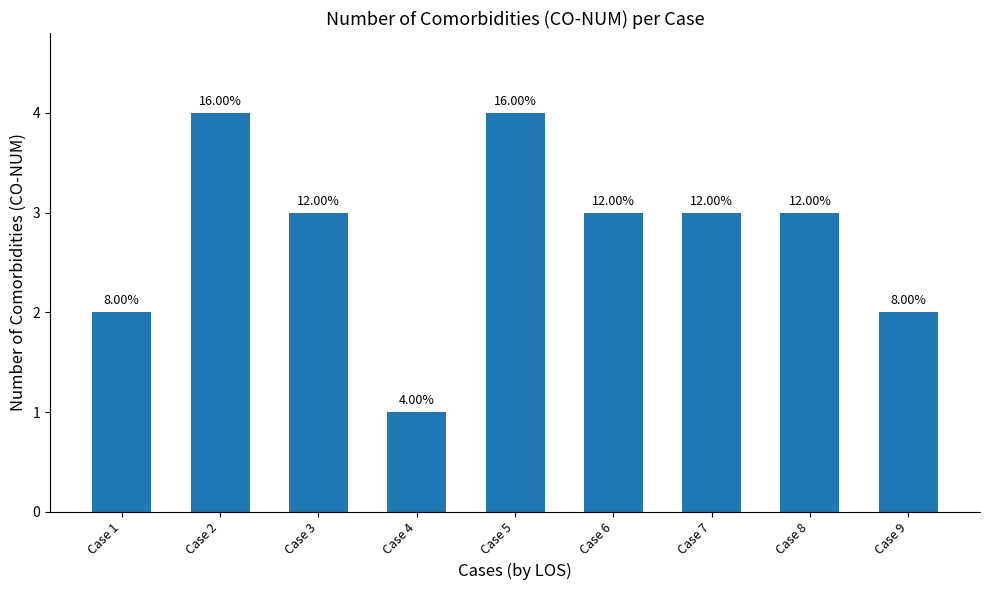

Reading right to left, what are all the values shown in this chart?

Case 9=2	Case 8=3	Case 7=3	Case 6=3	Case 5=4	Case 4=1	Case 3=3	Case 2=4	Case 1=2